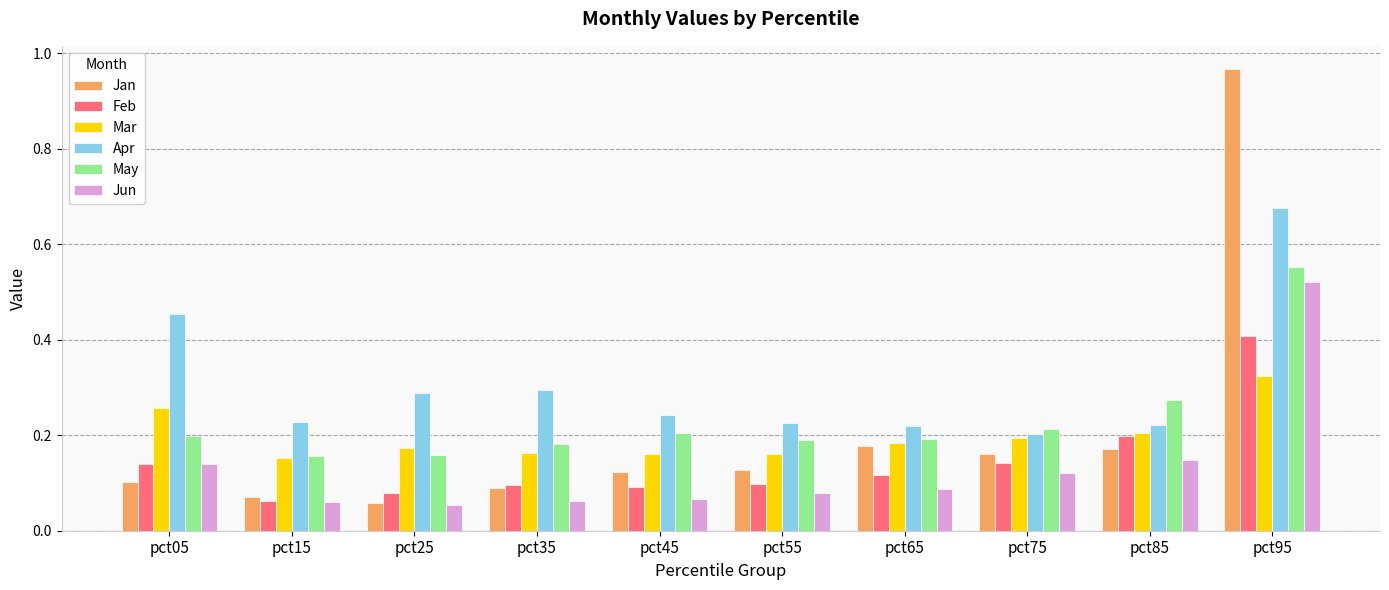

Which series has the largest total across all categories?

Apr